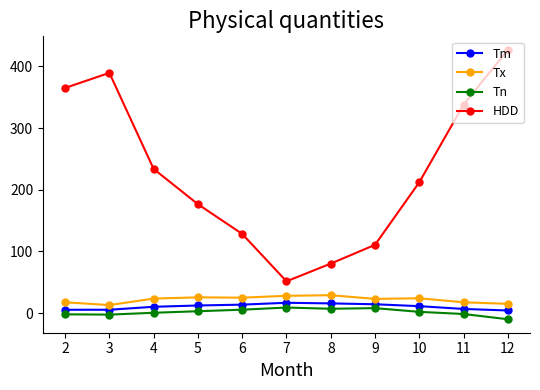

How many lines are shown in the chart?

4